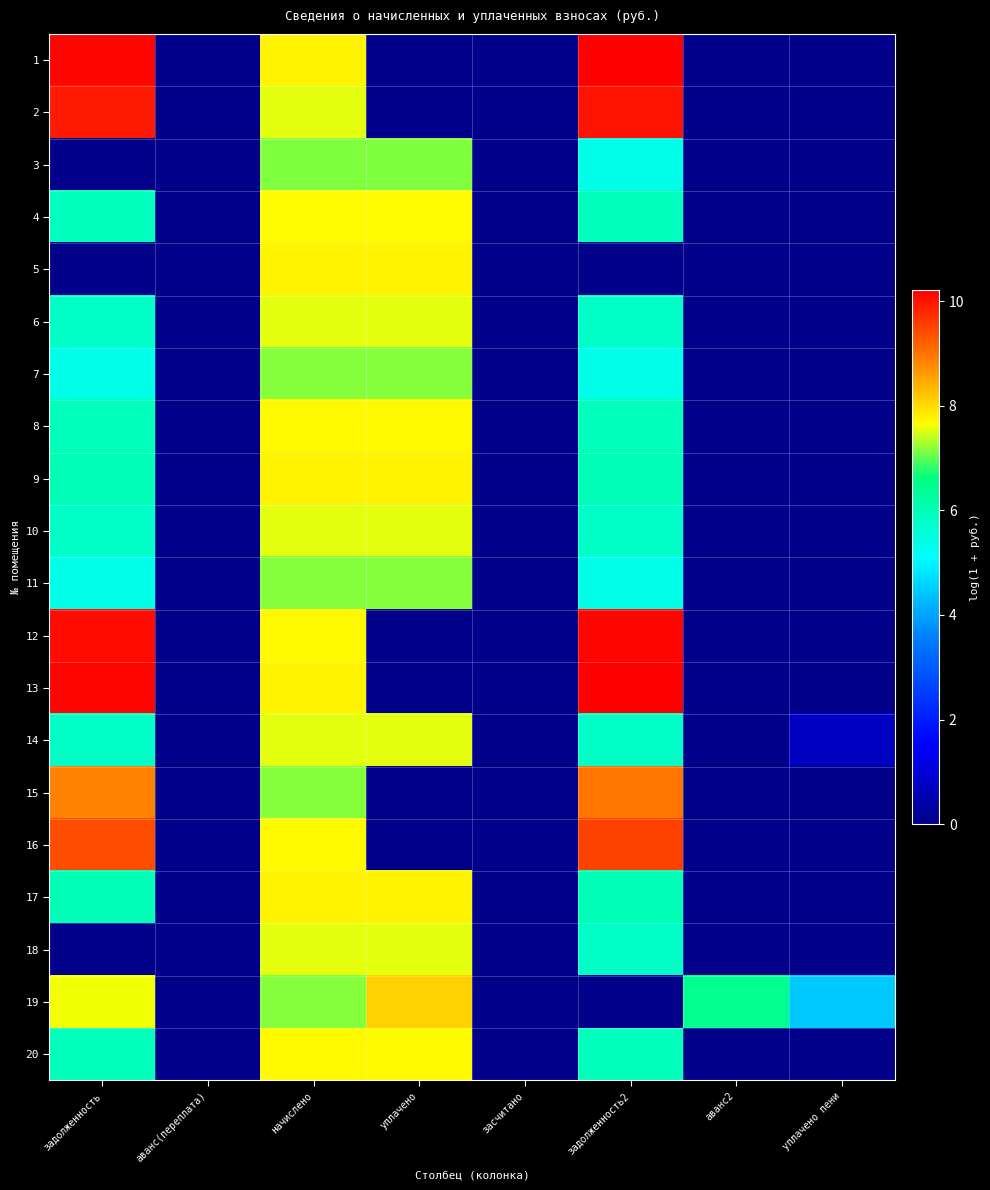

Between задолженность2 and аванс2, which series saw the biggest shift?

13